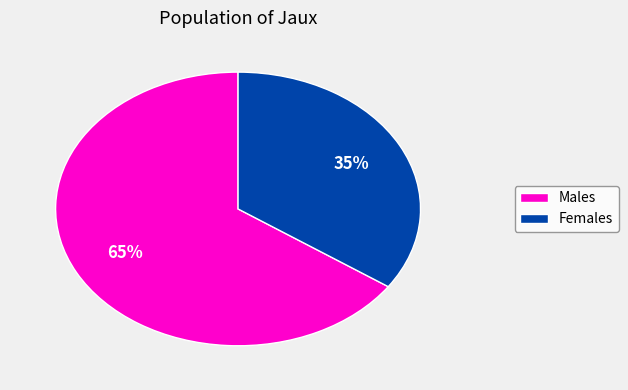

To the nearest percent, what is the average slice percentage?

50%